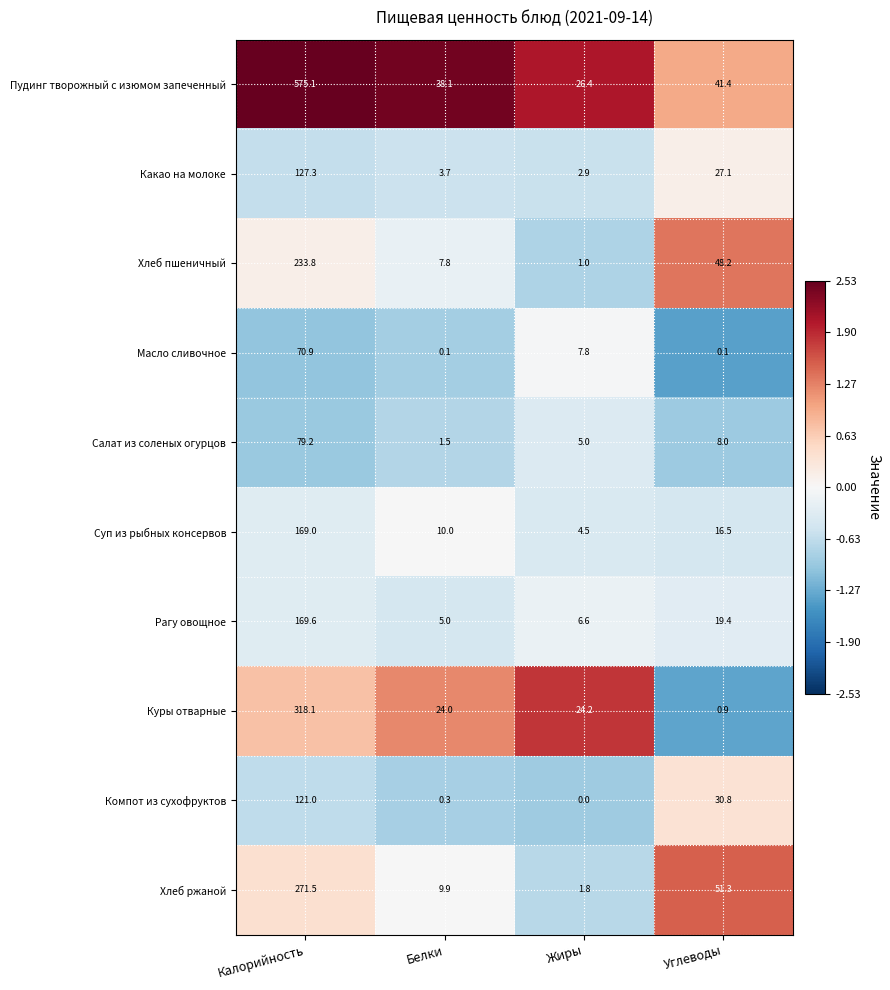

Rank the series at Калорийность from lowest to highest value.

Масло сливочное, Салат из соленых огурцов, Компот из сухофруктов, Какао на молоке, Суп из рыбных консервов, Рагу овощное, Хлеб пшеничный, Хлеб ржаной, Куры отварные, Пудинг творожный с изюмом запеченный